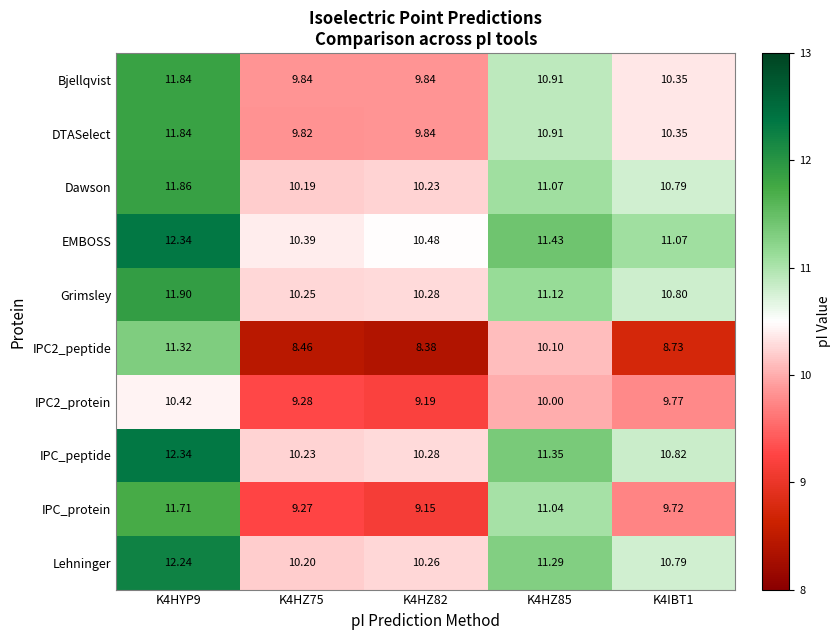

Is the value of Lehninger at K4HYP9 greater than the value of IPC_protein at K4IBT1?

Yes